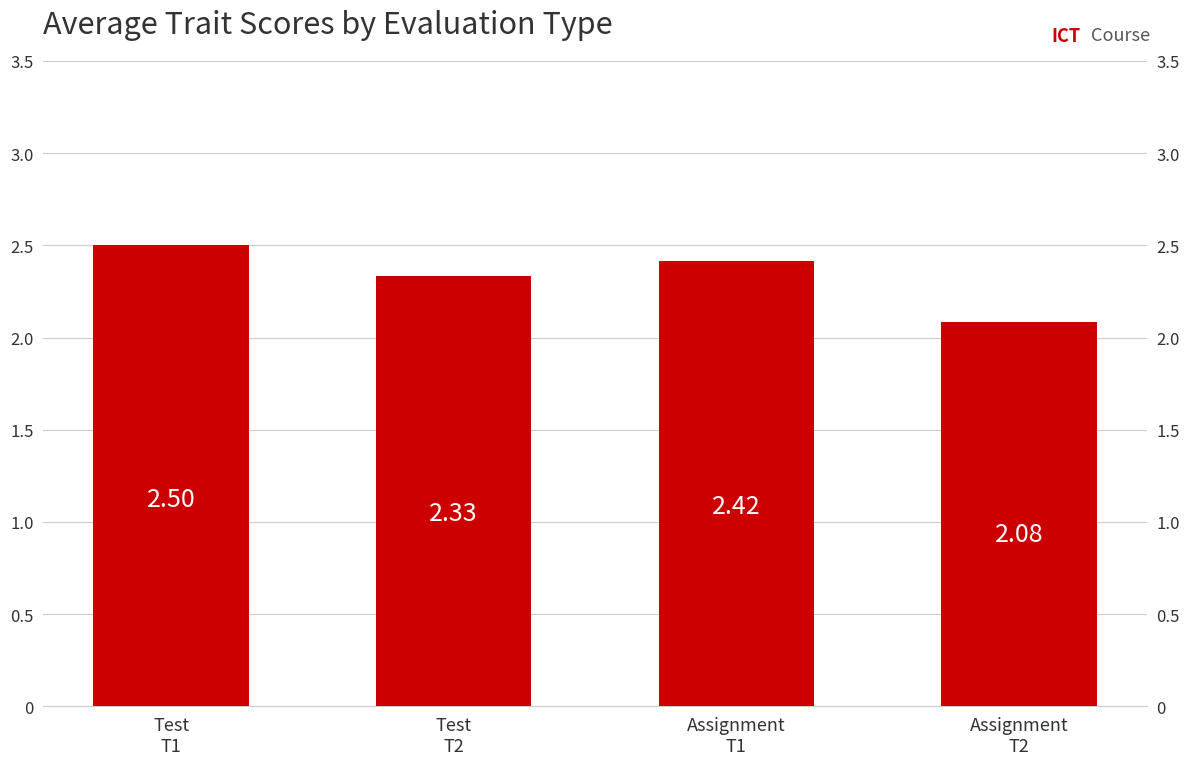

What is the change in value from Test
T2 to Assignment
T1?

+0.1